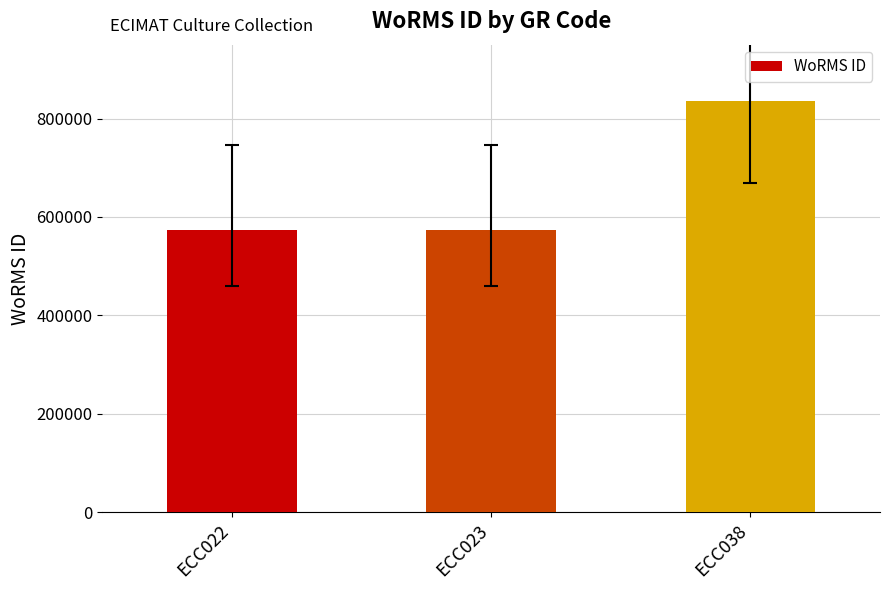

What is the value of the 1st bar from the left?

573884